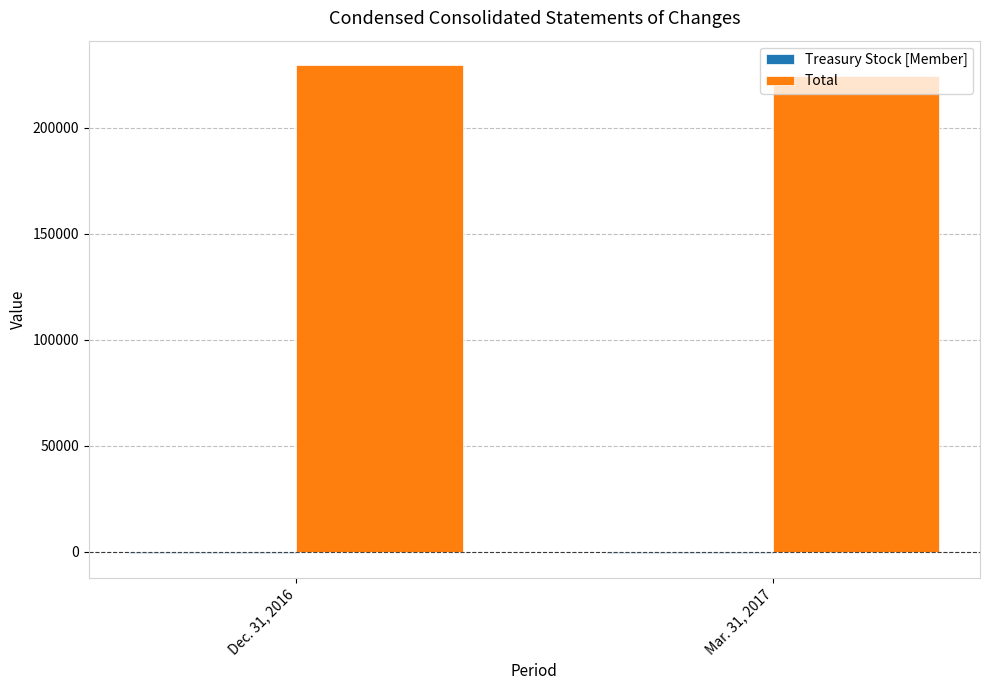

Are the bars horizontal?

No